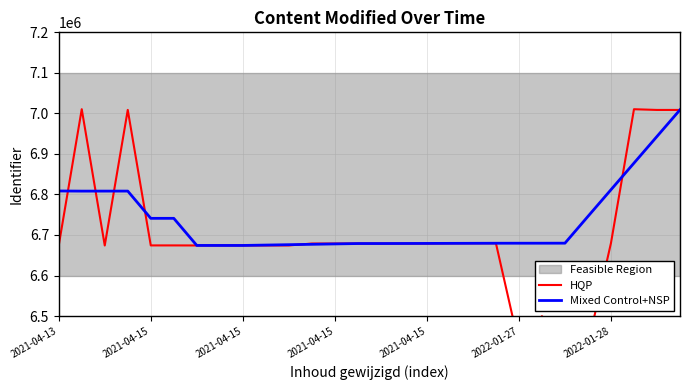

Which series has the largest total across all categories?

Mixed Control+NSP